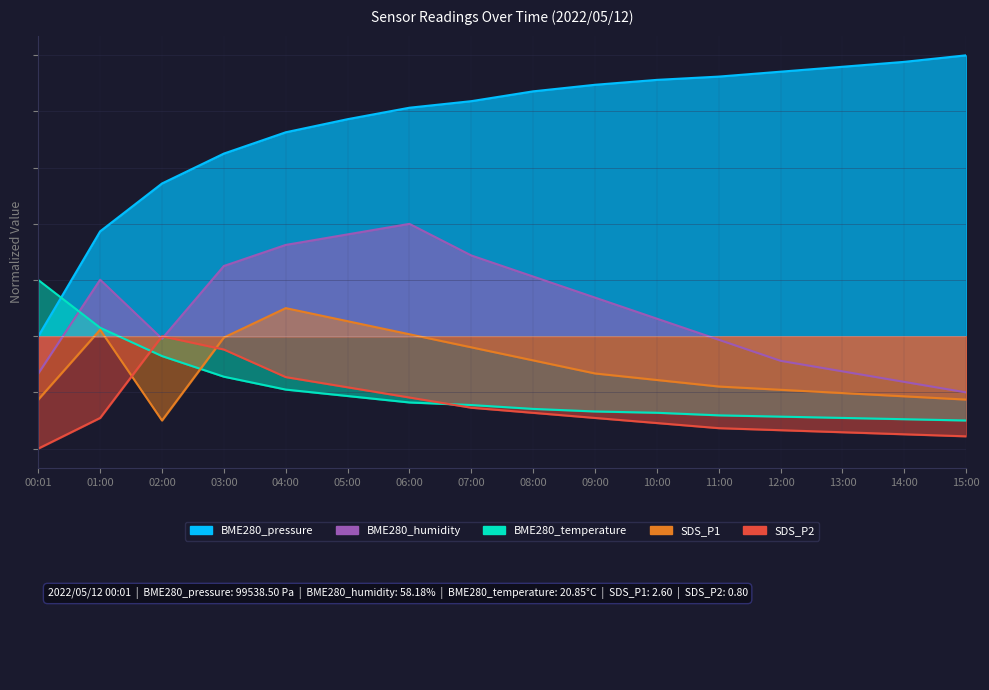

How many lines are shown in the chart?

5